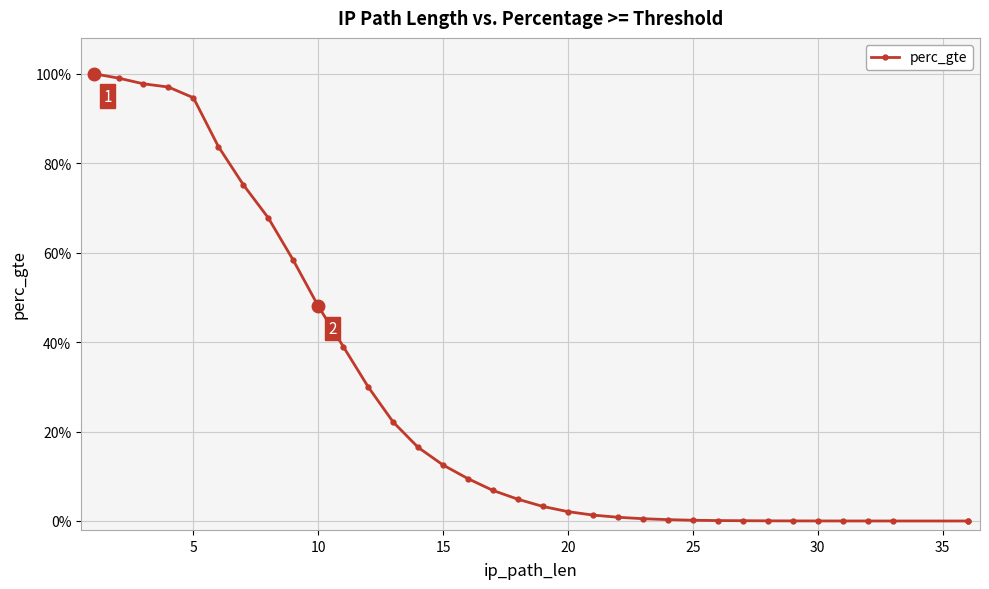

True or false: there are more than 0 points higher than both neighbors.

False